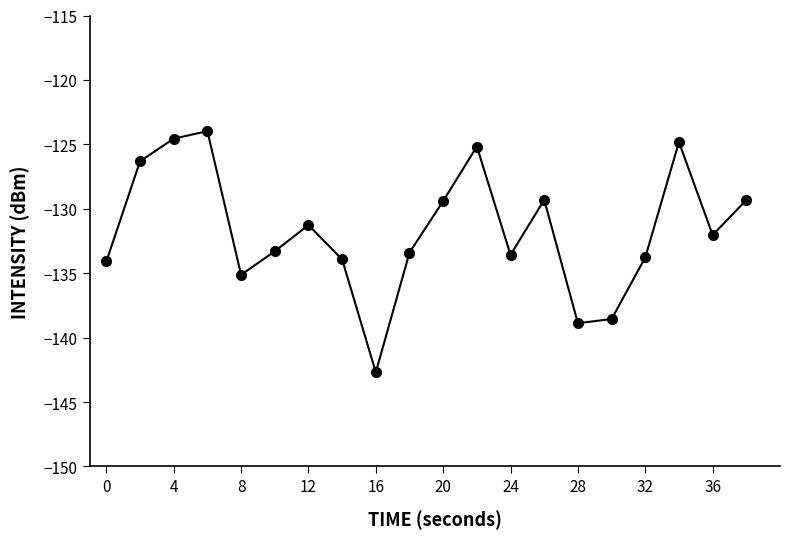

What is the minimum value shown in the chart?

-142.7